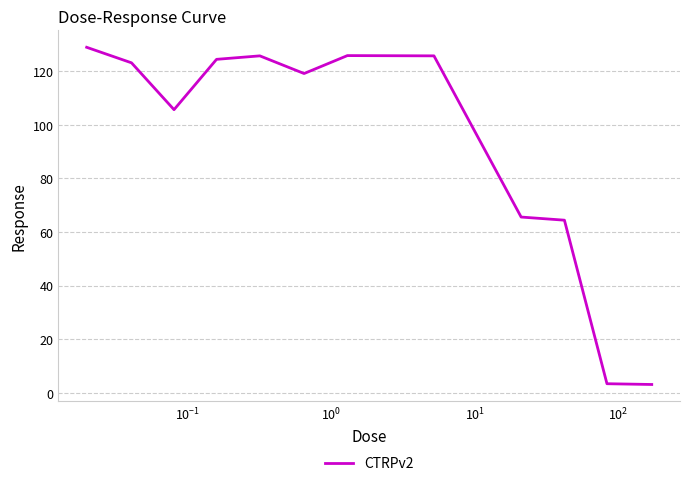

What is the minimum value shown in the chart?

3.0